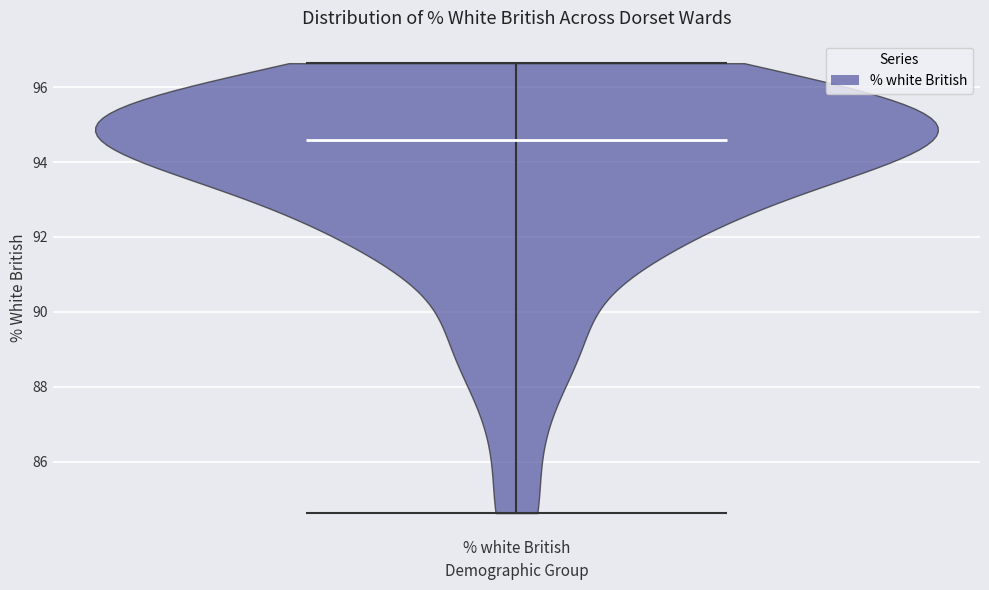

Read this violin plot against the y-axis: where its median line is, and the lowest and highest points the violin reaches. The values are not printed on the chart, so give them approximately, as read against the axis.

median line 94.6, lowest point 84.6, highest point 96.6